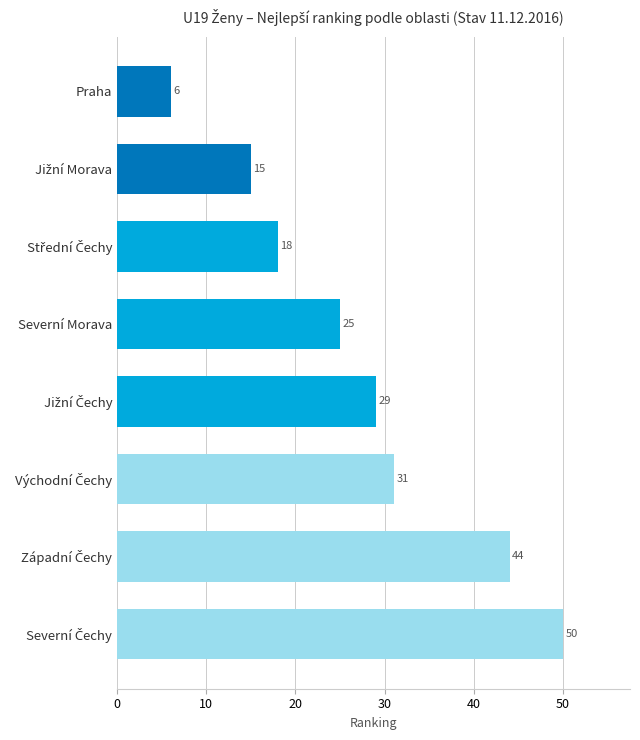

Does the chart contain any negative values?

No